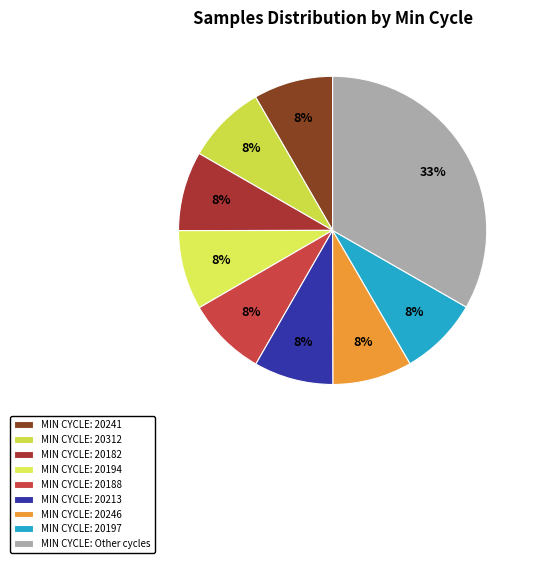

To the nearest percent, what is the average slice percentage?

11%